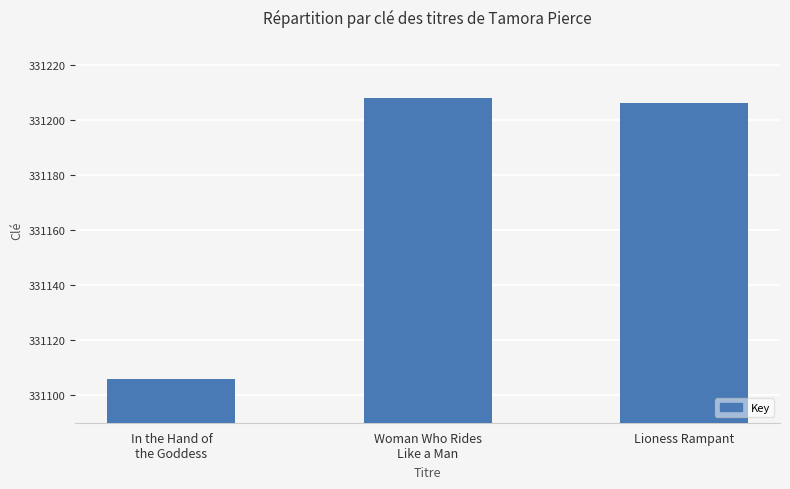

Count the number of categories in the chart.

3